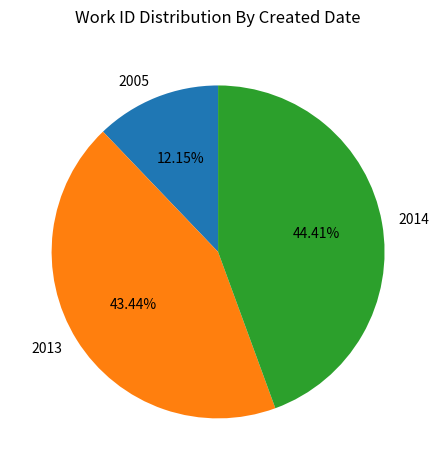

Combined, do 2013 and 2005 account for over 50%?

Yes